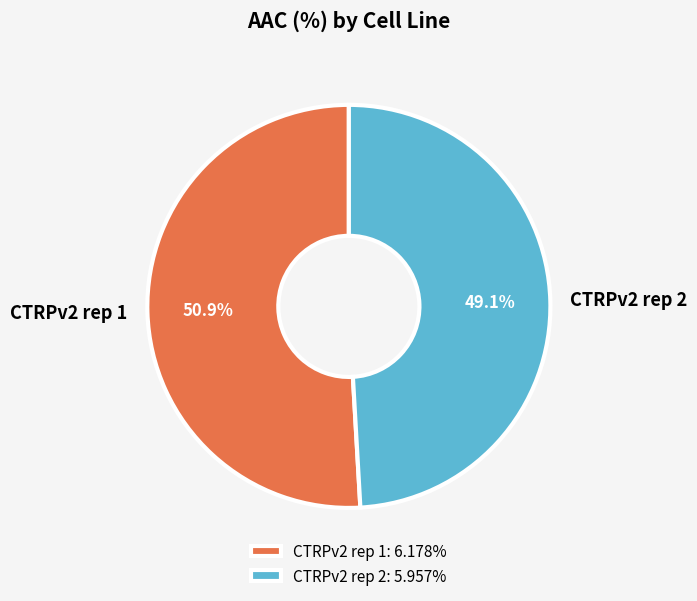

To the nearest percent, what is the combined percentage of CTRPv2 rep 1 and CTRPv2 rep 2?

100%